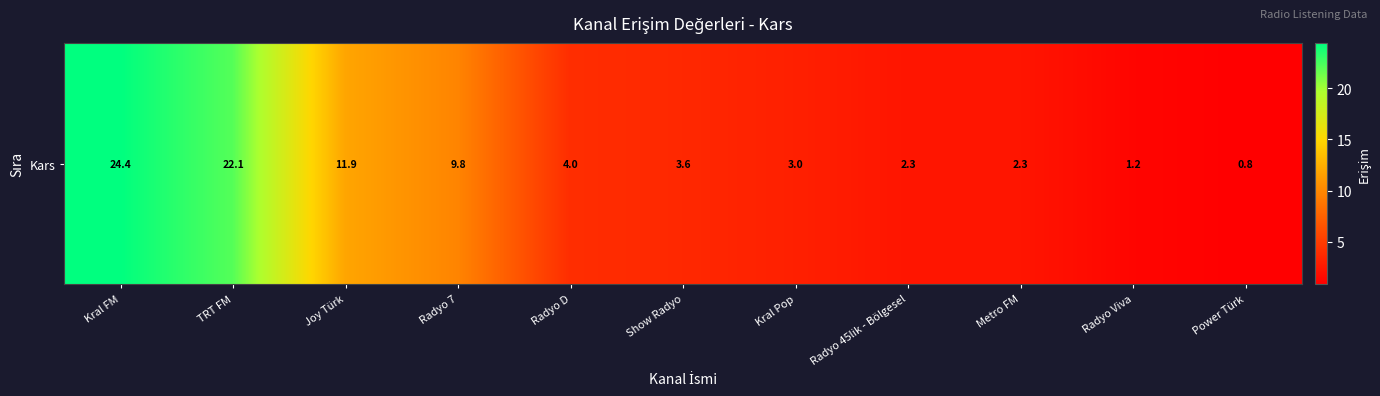

True or false: the data shows 3.3 at Radyo 7.

False